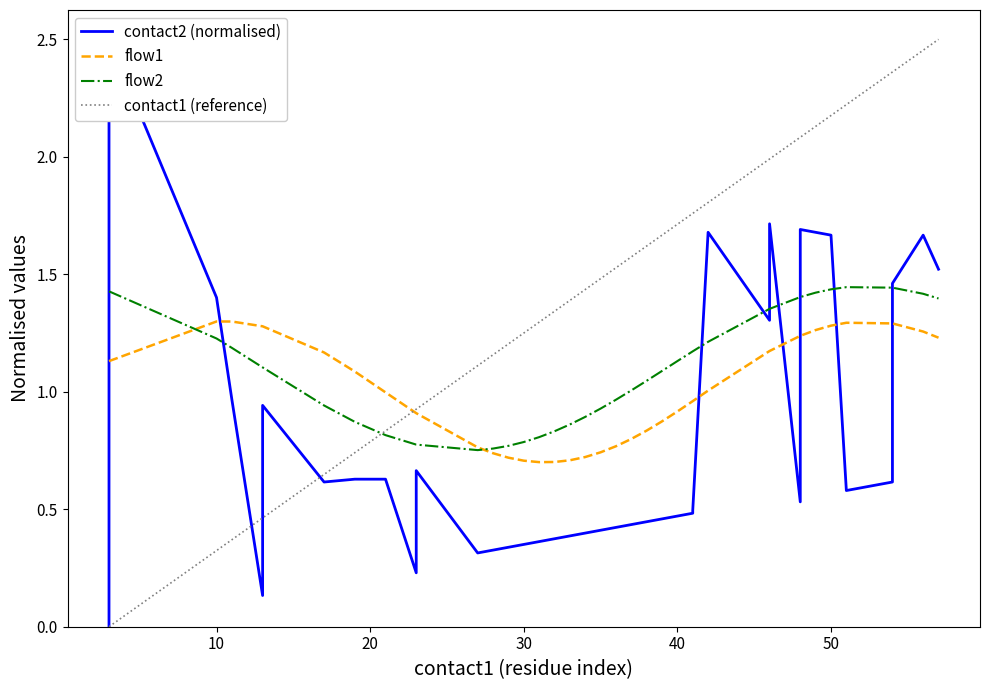

Rank the series by their maximum value, from lowest to highest.

flow1, flow2, contact2 (normalised), contact1 (reference)